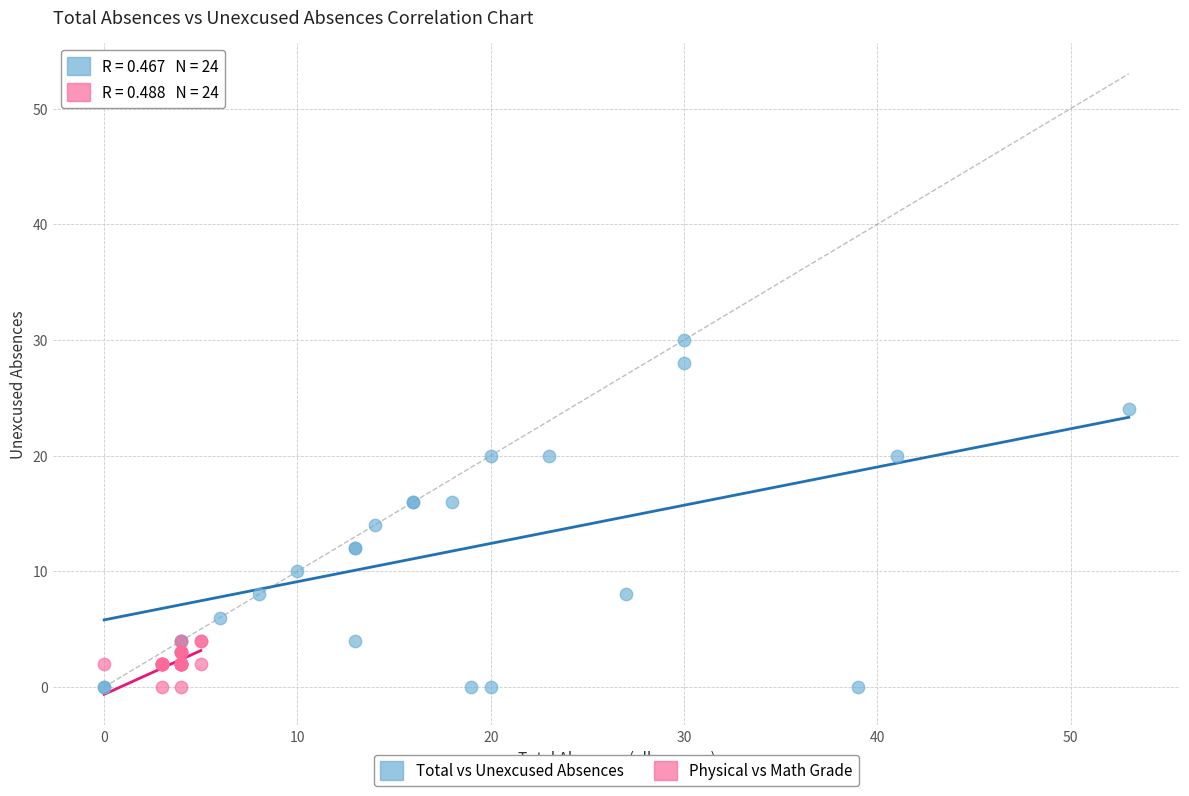

Which series has the widest spread of Y values?

Total vs Unexcused Absences